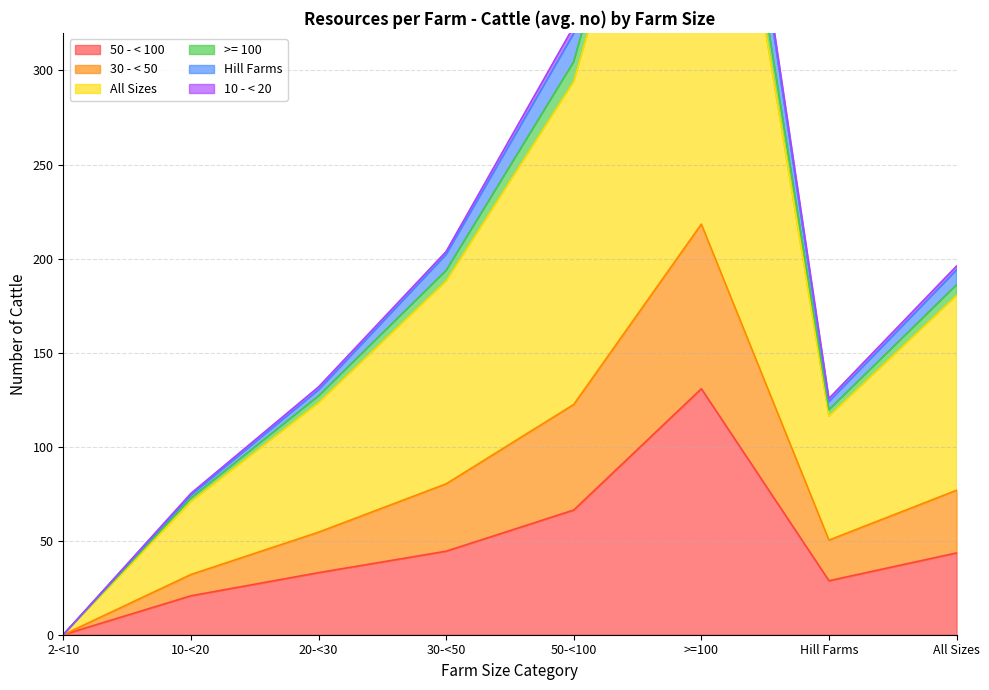

What is the maximum value for >= 100?

582.2